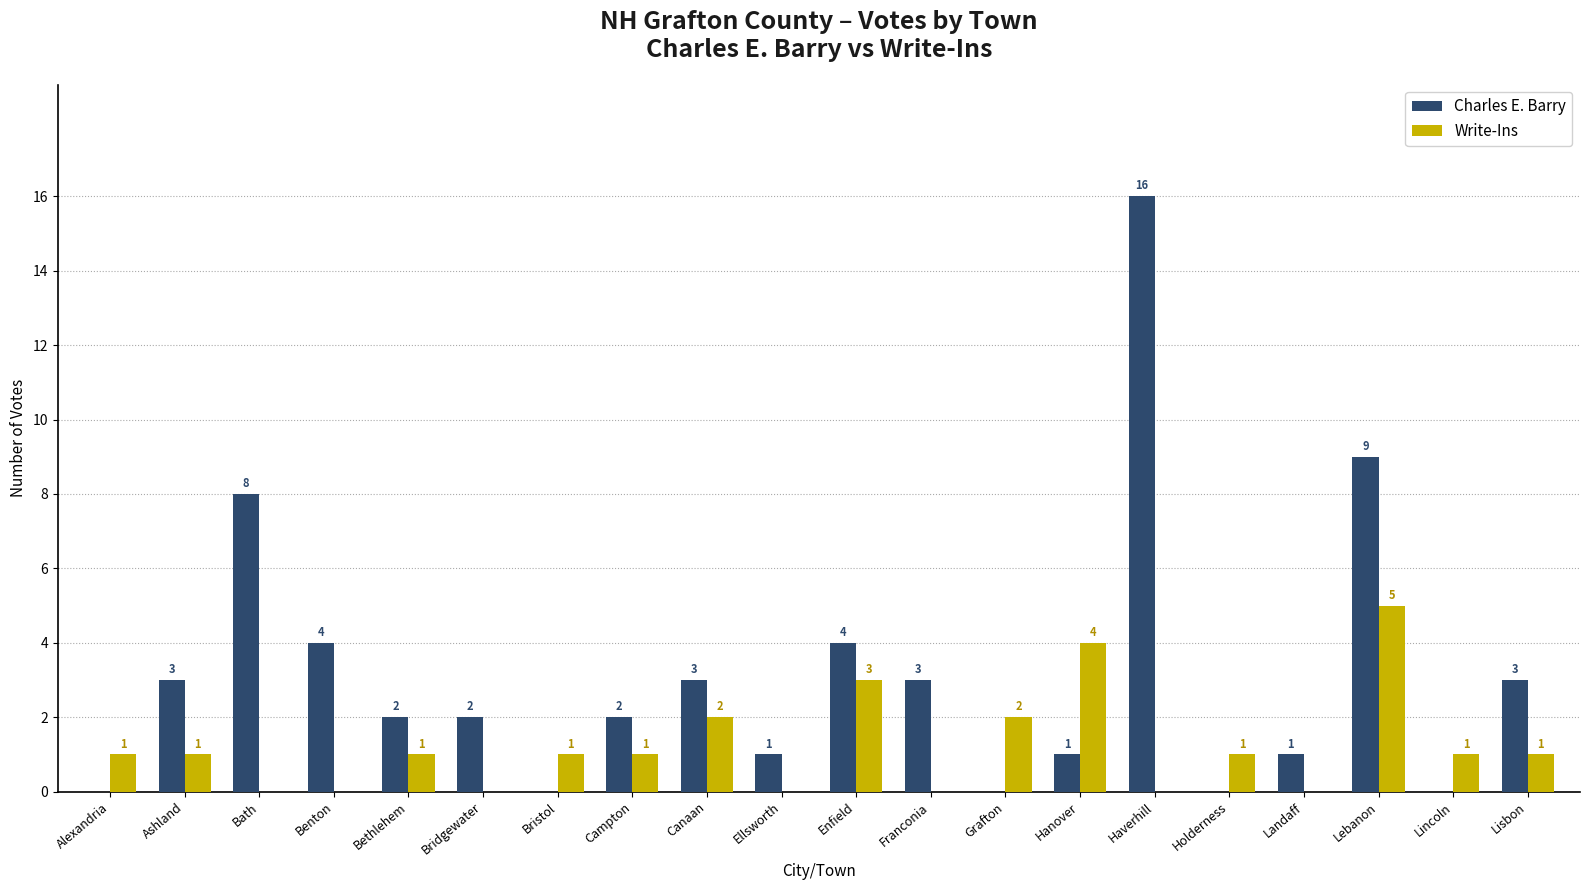

How many distinct data groups are displayed?

2